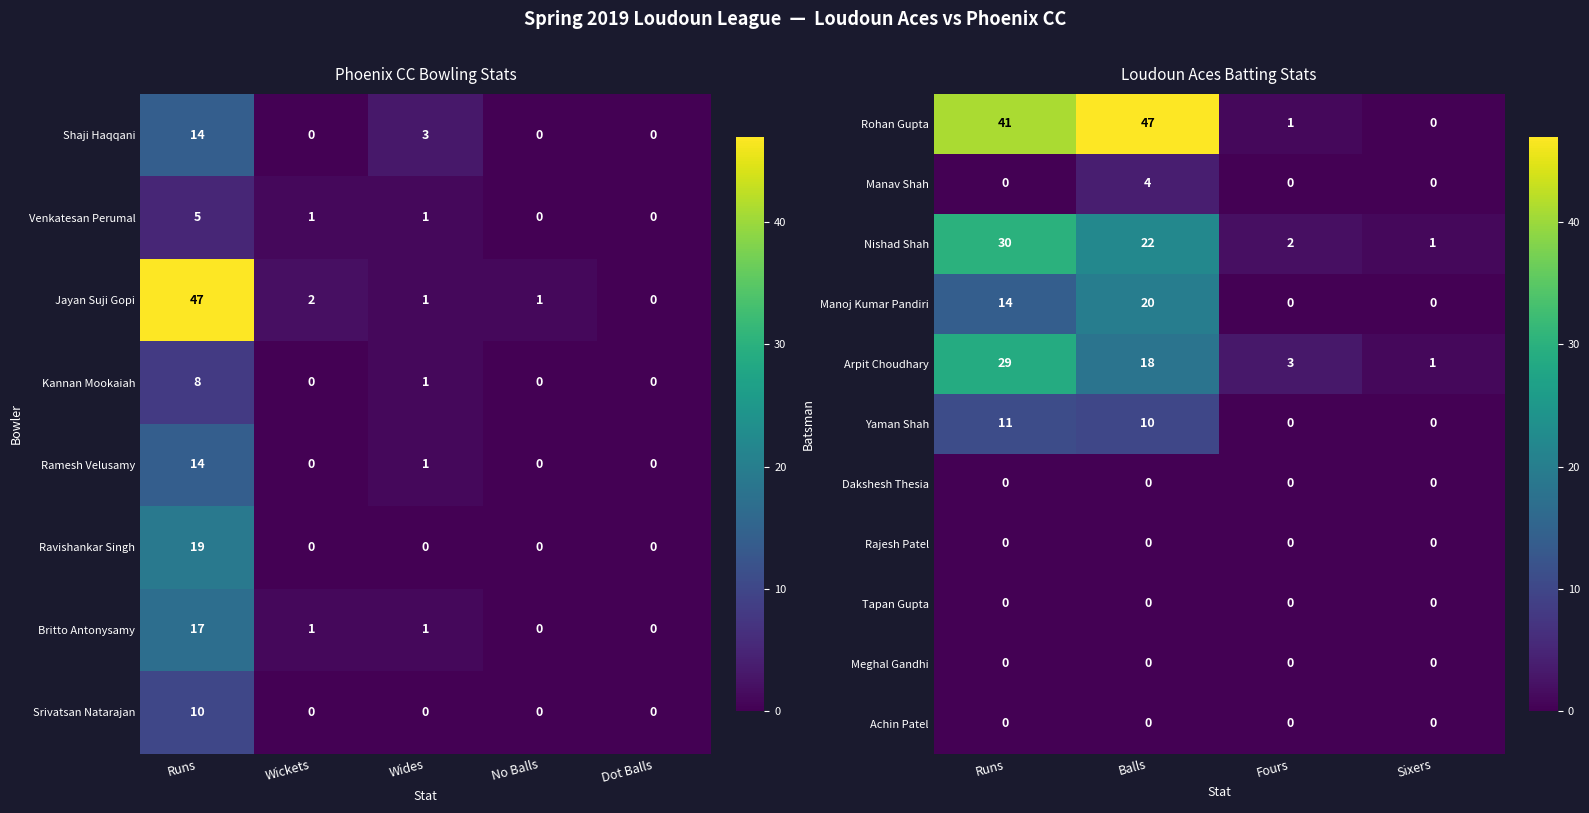

Reading right to left, extract all data points from this chart.

Rohan Gupta: Sixers=0	Fours=1	Balls=47	Runs=41
Manav Shah: Sixers=0	Fours=0	Balls=4	Runs=0
Nishad Shah: Sixers=1	Fours=2	Balls=22	Runs=30
Manoj Kumar Pandiri: Sixers=0	Fours=0	Balls=20	Runs=14
Arpit Choudhary: Sixers=1	Fours=3	Balls=18	Runs=29
Yaman Shah: Sixers=0	Fours=0	Balls=10	Runs=11
Dakshesh Thesia: Sixers=0	Fours=0	Balls=0	Runs=0
Rajesh Patel: Sixers=0	Fours=0	Balls=0	Runs=0
Tapan Gupta: Sixers=0	Fours=0	Balls=0	Runs=0
Meghal Gandhi: Sixers=0	Fours=0	Balls=0	Runs=0
Achin Patel: Sixers=0	Fours=0	Balls=0	Runs=0